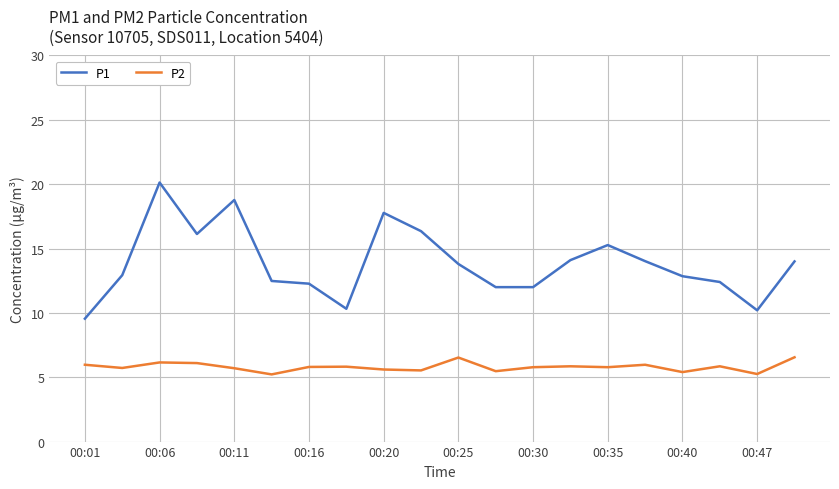

Which series has the largest total across all categories?

P1